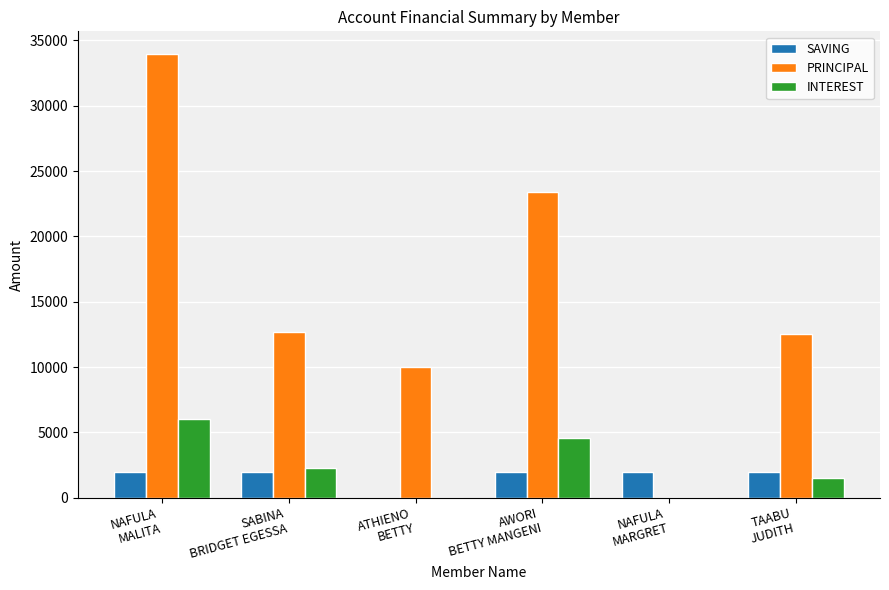

Between NAFULA
MARGRET and TAABU
JUDITH, which series saw the biggest shift?

PRINCIPAL